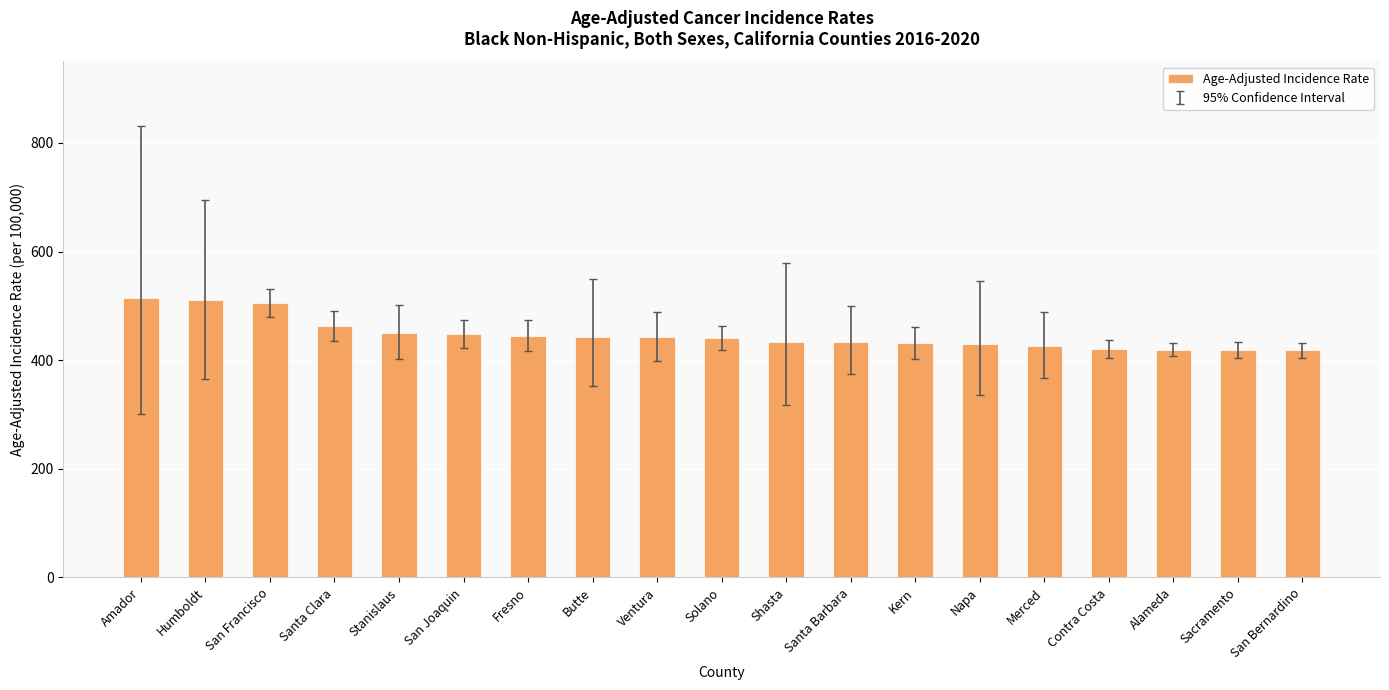

How many bars are there in total?

19